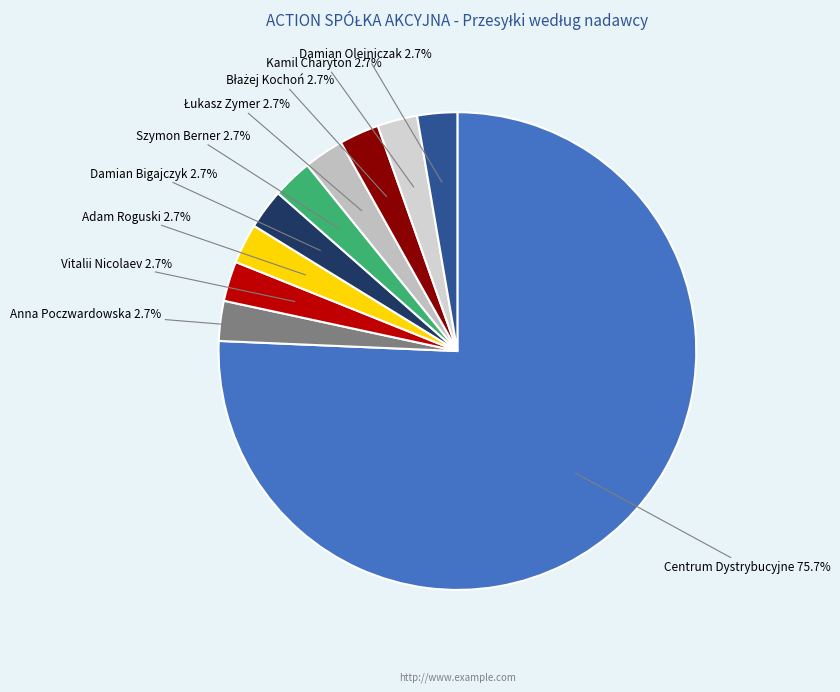

What percentage is NOT represented by Damian Olejniczak?

97.3%